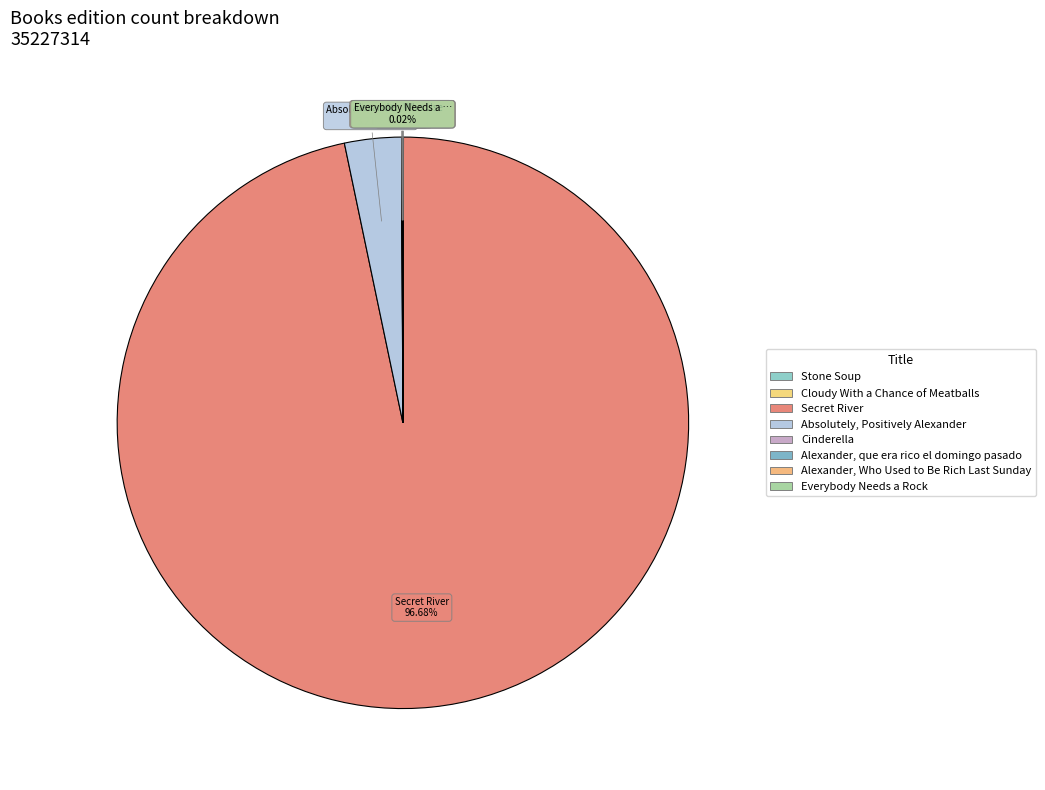

Approximately how many times larger is the value at Everybody Needs a Rock compared to Stone Soup?

1.1